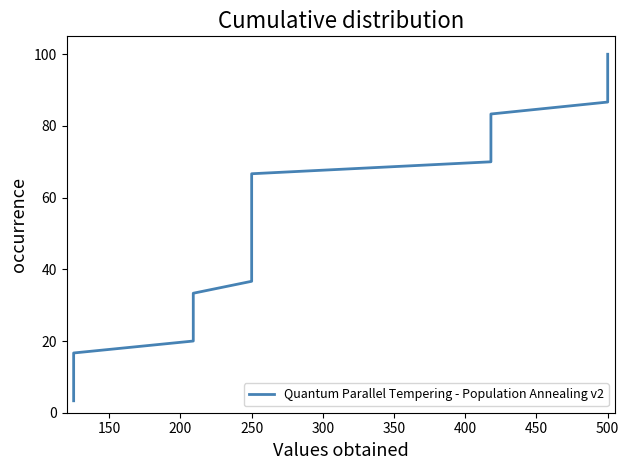

What is the sum of all values?

1550.0